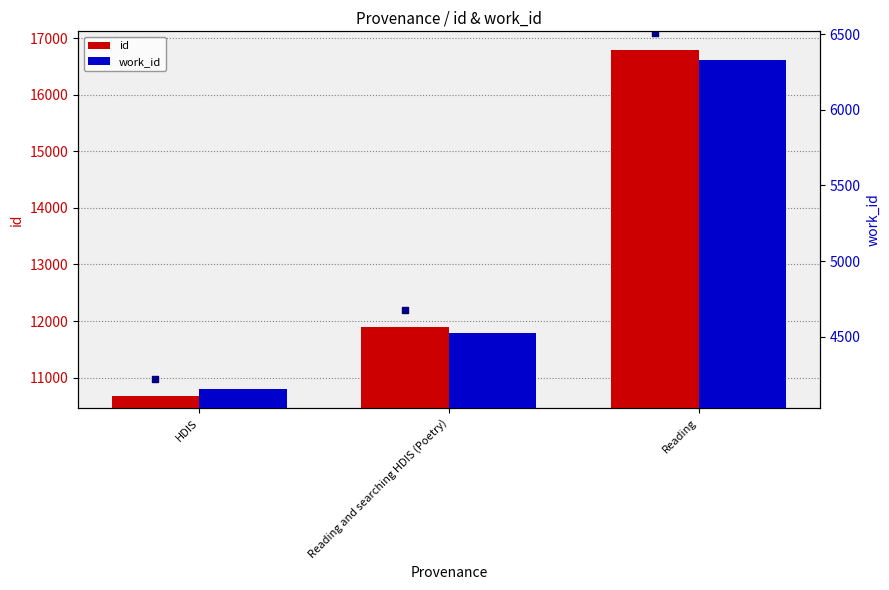

What are all the series names shown in the legend?

id, work_id